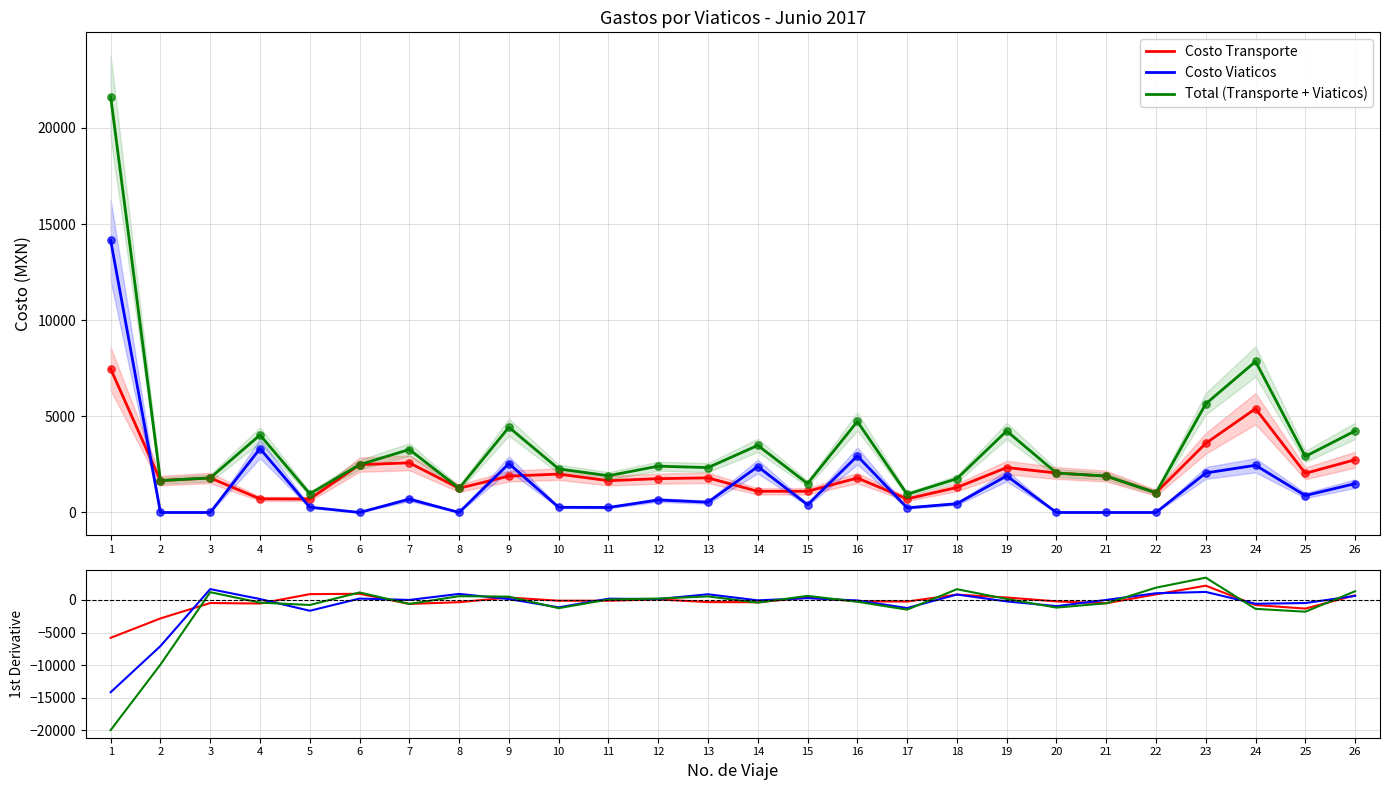

Which series has the largest total across all categories?

Total (Transporte + Viaticos)